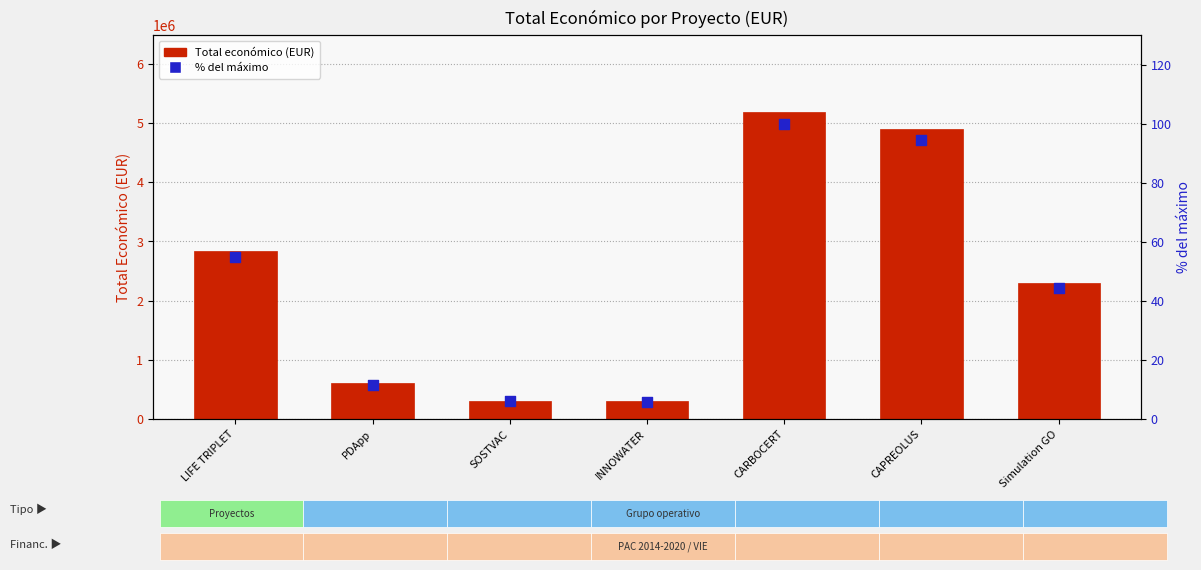

What is the total value across all series at SOSTVAC?

311559.0